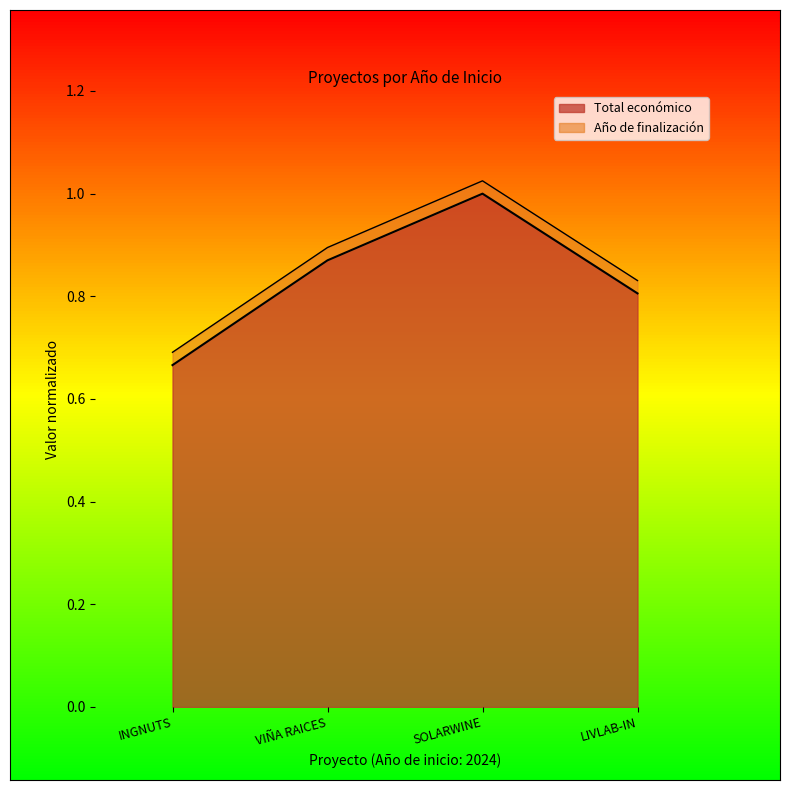

The chart shows a value of 1.4 at VIÑA RAICES. True or false?

False